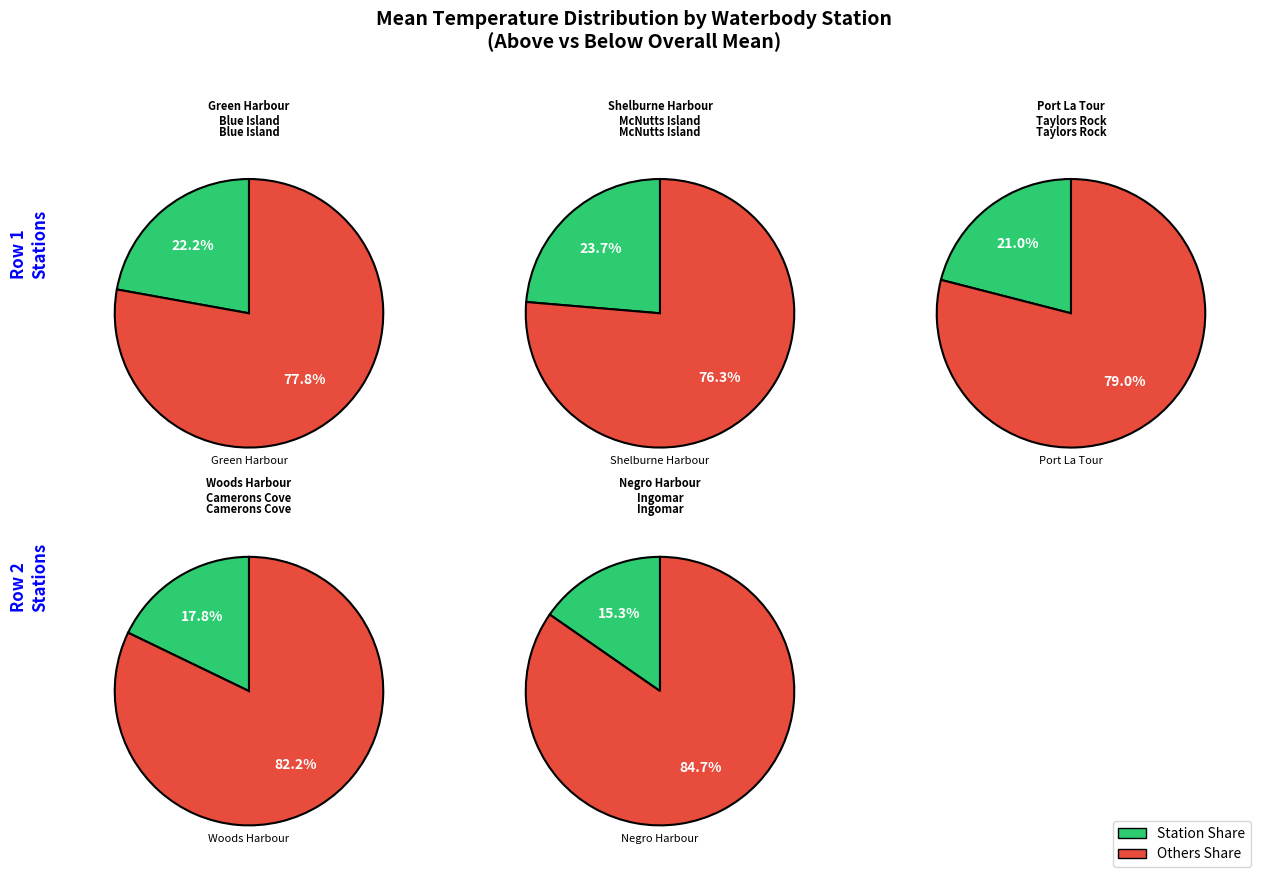

Which category has the smallest portion of the pie?

Negro Harbour-Ingomar